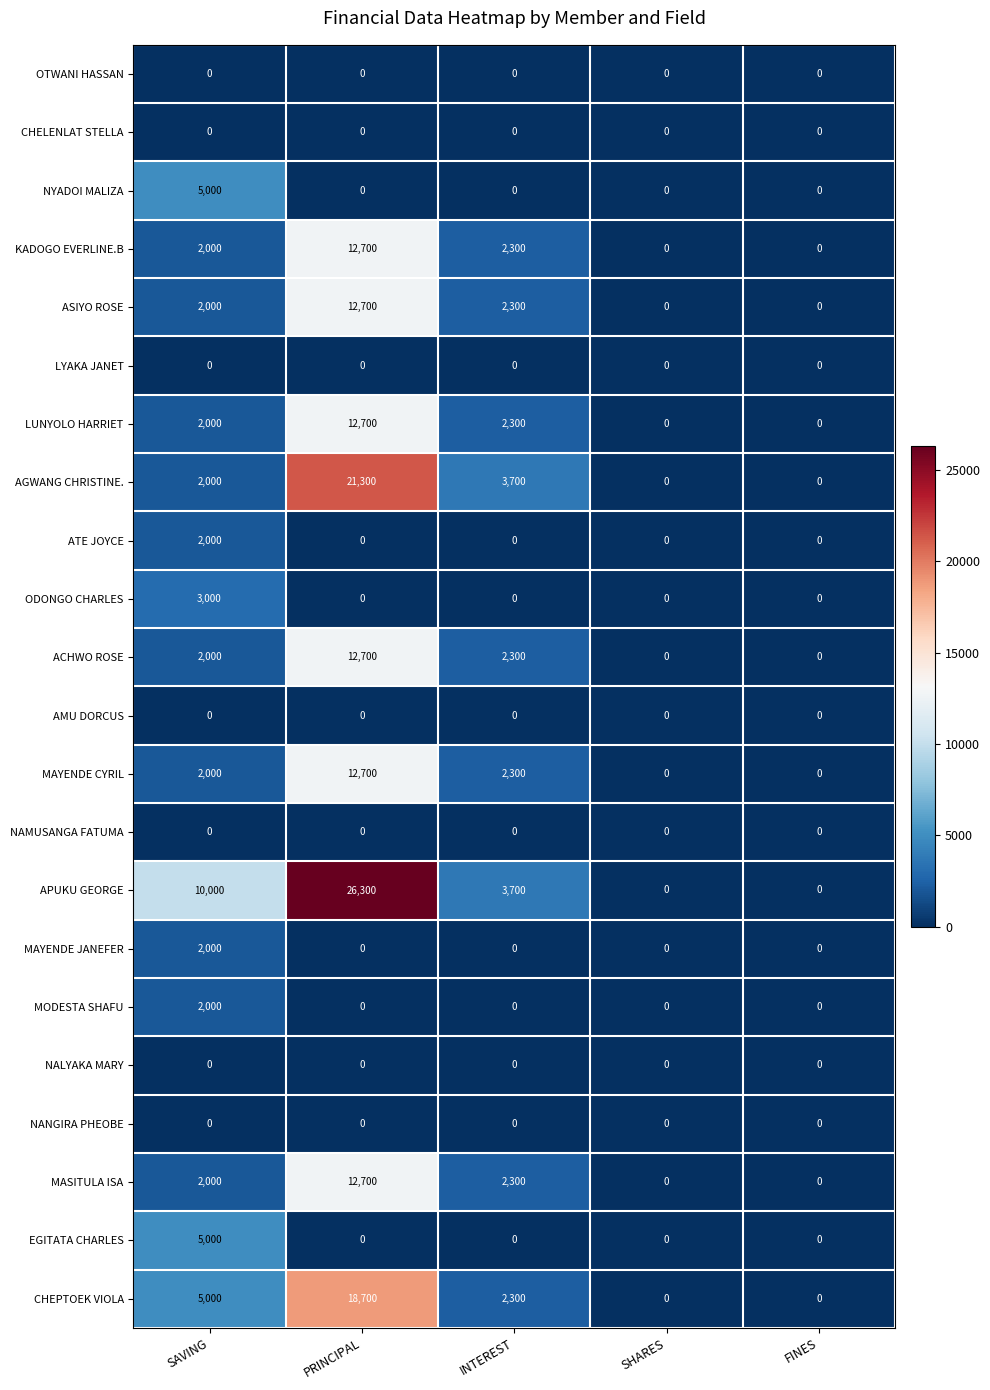

What is the difference between the second highest and second lowest values in the KADOGO EVERLINE.B series?

2300